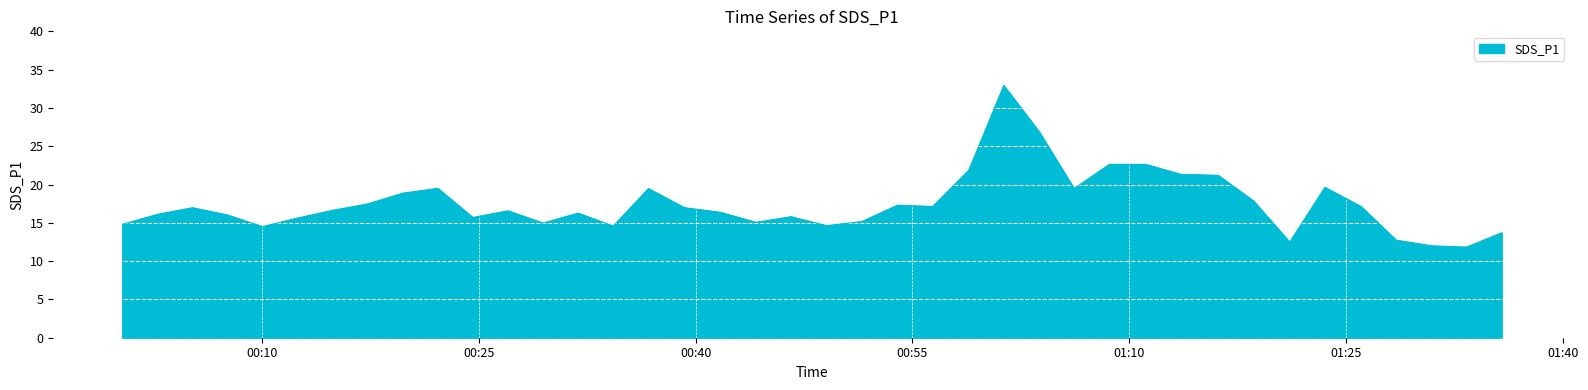

What is the difference between the maximum and minimum values?

21.1